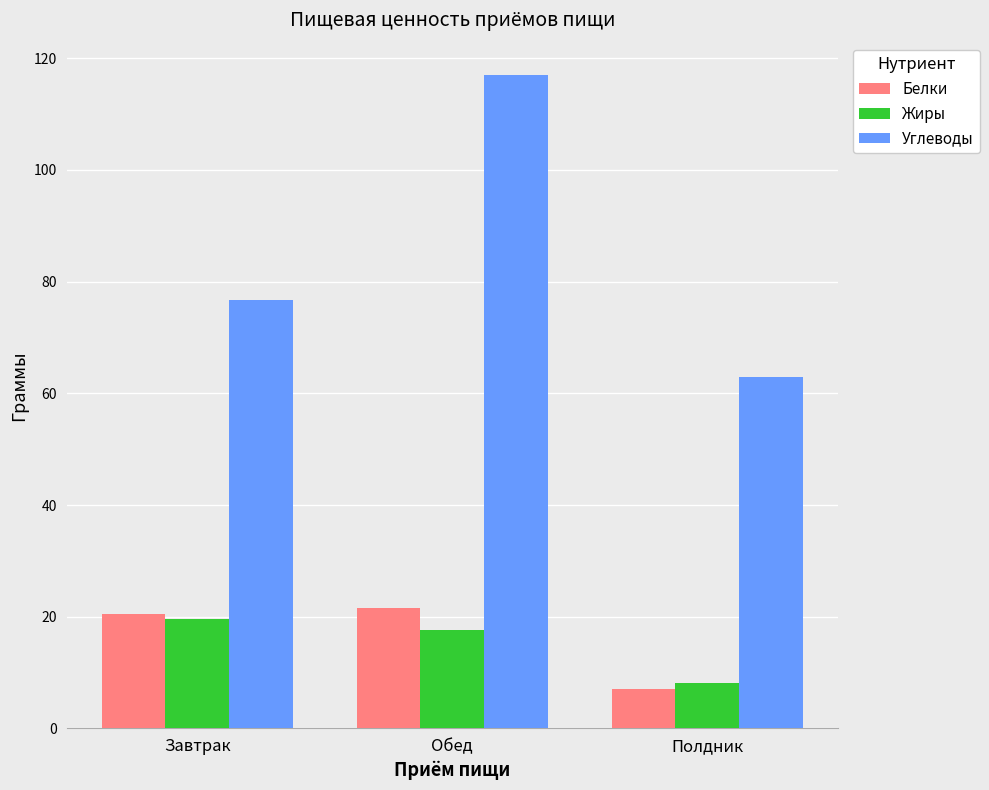

Is it true that Белки equals 27.8 at Завтрак?

False